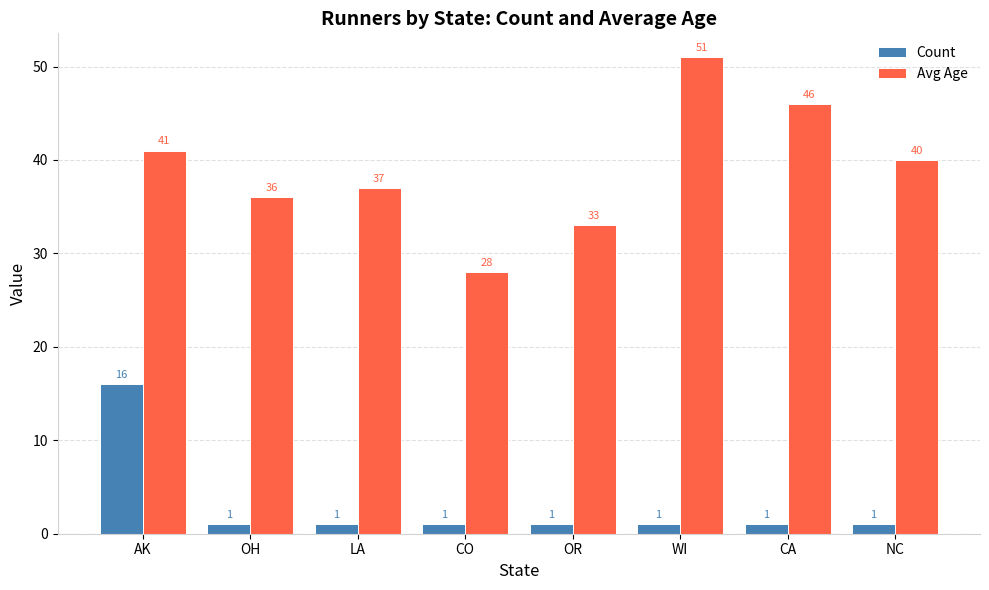

What is the greatest value displayed?

51